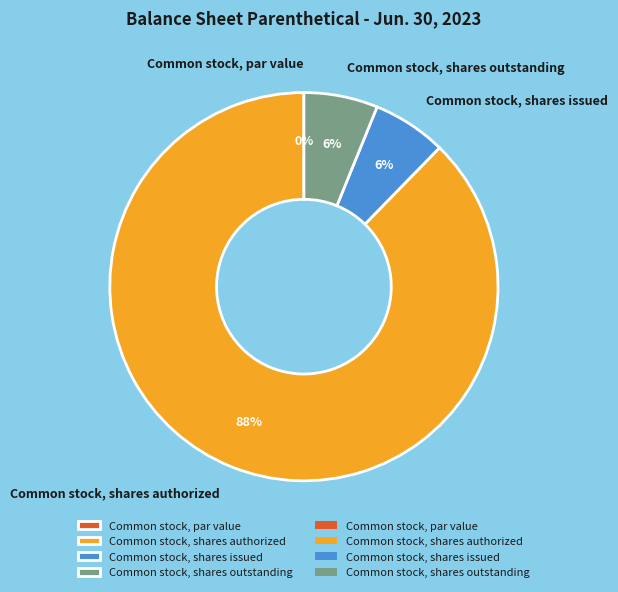

What is the smallest slice in the pie chart?

Common stock, par value